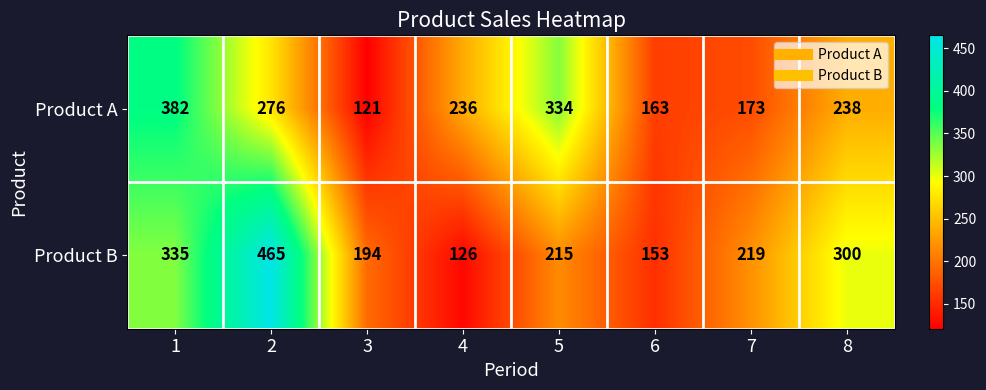

What is the minimum value shown in the chart?

121